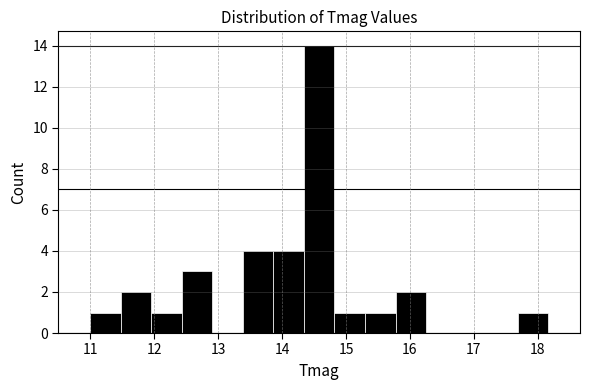

Which range on the x-axis has the tallest bar?

14.3 to 14.8